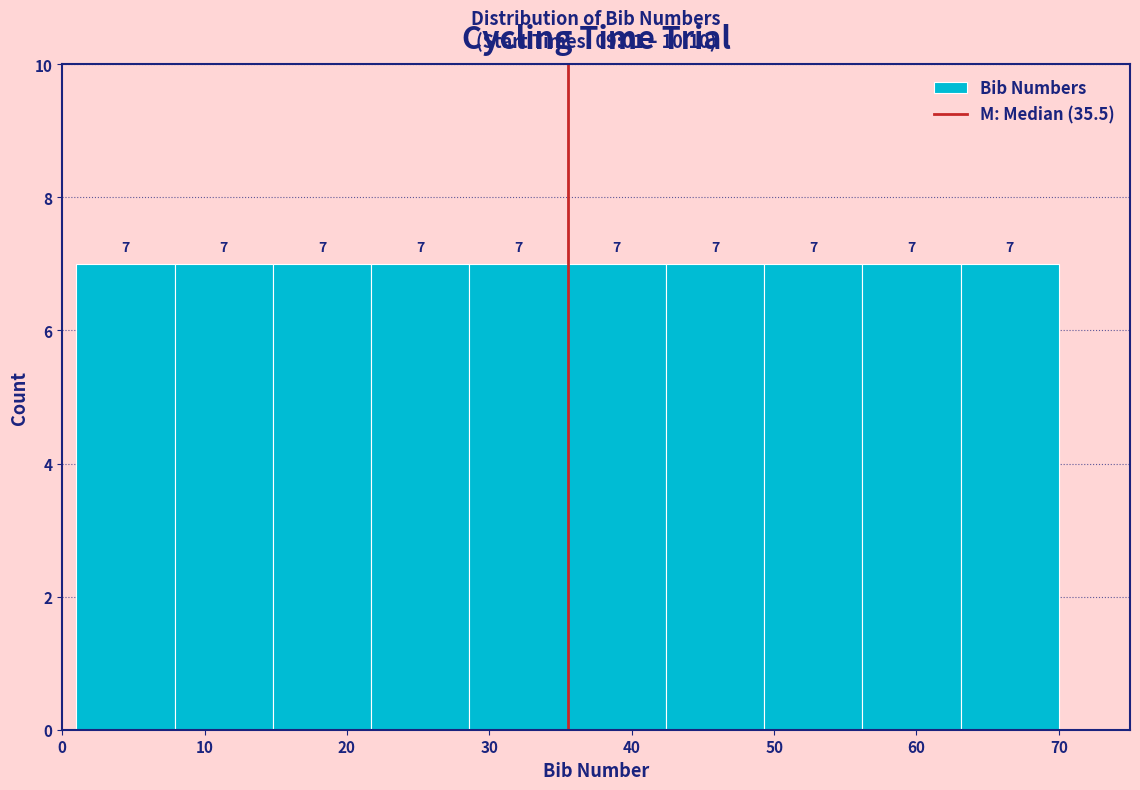

Reading left to right, list every bar in this chart as the range it spans on the x-axis followed by its height. The bar edges are not printed on the chart, so give them approximately, as read against the axis.

1.0 to 7.9: 7
7.9 to 14.8: 7
14.8 to 21.7: 7
21.7 to 28.6: 7
28.6 to 35.5: 7
35.5 to 42.4: 7
42.4 to 49.3: 7
49.3 to 56.2: 7
56.2 to 63.1: 7
63.1 to 70.0: 7